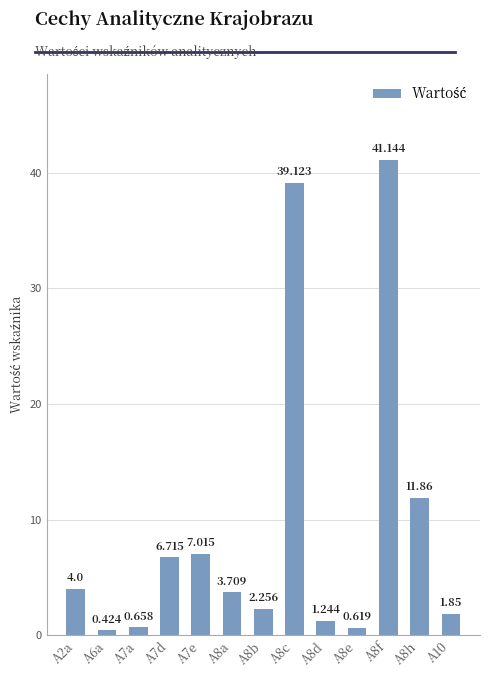

How many categories are shown in the chart?

13